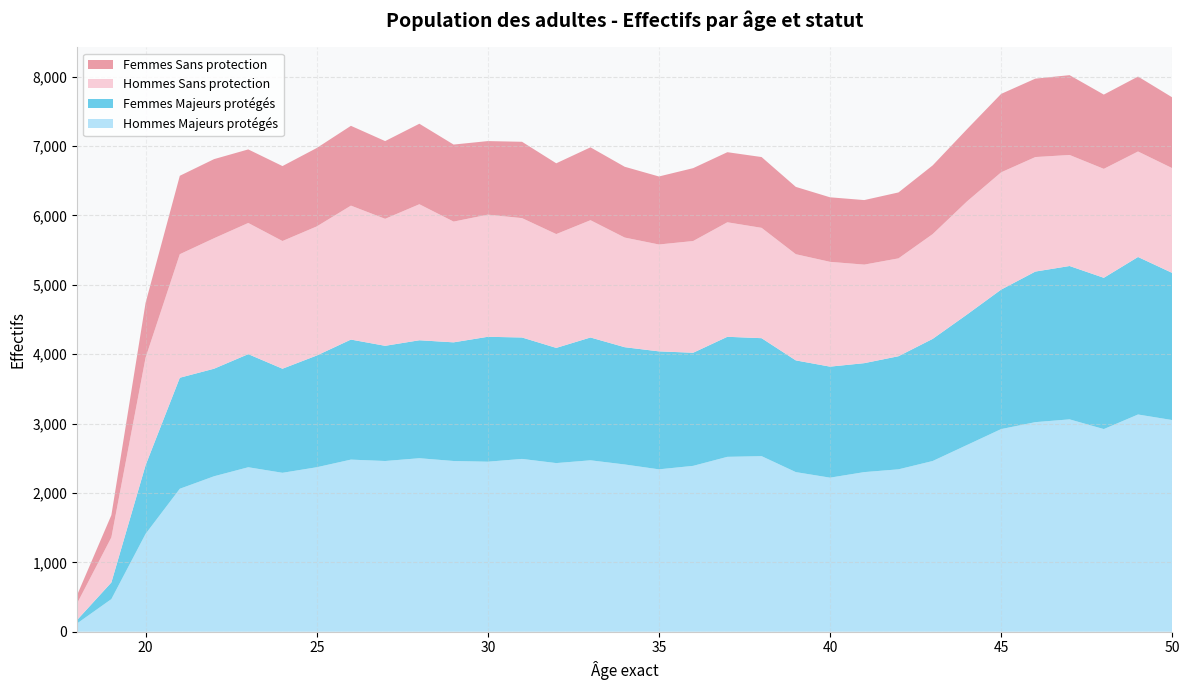

Reading left to right, list all the values displayed in this chart.

Hommes Majeurs protégés: 18=120	19=470	20=1410	21=2060	22=2240	23=2370	24=2290	25=2370	26=2480	27=2460	28=2500	29=2460	30=2450	31=2490	32=2430	33=2470	34=2410	35=2340	36=2390	37=2520	38=2530	39=2300	40=2220	41=2300	42=2340	43=2460	44=2690	45=2920	46=3020	47=3060	48=2920	49=3130	50=3050
Femmes Majeurs protégés: 18=50	19=240	20=990	21=1600	22=1550	23=1630	24=1500	25=1610	26=1730	27=1660	28=1700	29=1710	30=1800	31=1750	32=1660	33=1770	34=1690	35=1700	36=1630	37=1730	38=1700	39=1610	40=1600	41=1570	42=1630	43=1760	44=1880	45=2010	46=2170	47=2210	48=2180	49=2270	50=2120
Hommes Sans protection: 18=240	19=650	20=1550	21=1780	22=1880	23=1890	24=1840	25=1860	26=1930	27=1830	28=1960	29=1740	30=1760	31=1720	32=1640	33=1690	34=1580	35=1540	36=1610	37=1650	38=1590	39=1530	40=1510	41=1420	42=1410	43=1510	44=1630	45=1690	46=1650	47=1600	48=1570	49=1520	50=1510
Femmes Sans protection: 18=120	19=320	20=790	21=1130	22=1140	23=1060	24=1080	25=1130	26=1150	27=1120	28=1160	29=1110	30=1060	31=1100	32=1020	33=1050	34=1020	35=980	36=1050	37=1010	38=1020	39=970	40=930	41=930	42=950	43=990	44=1040	45=1130	46=1130	47=1150	48=1070	49=1080	50=1020